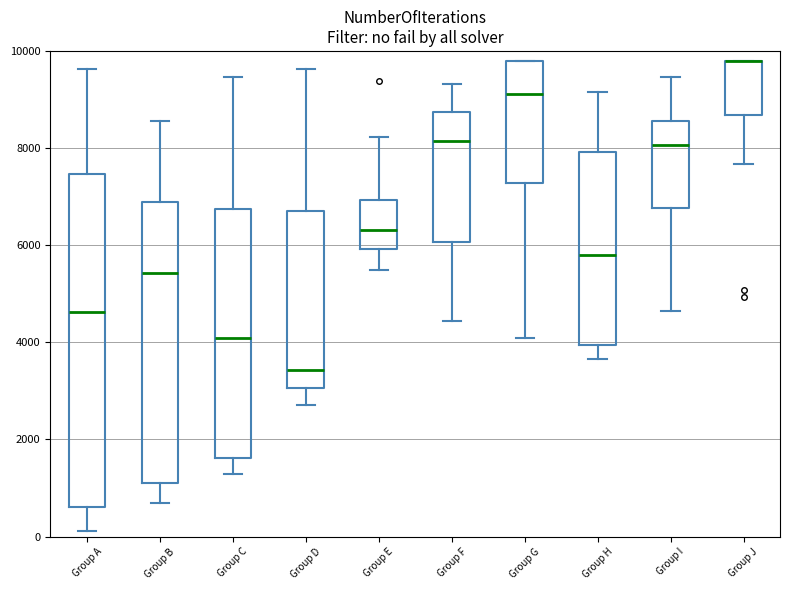

Where is the upper edge of the box for Group J on the y-axis? The values are not printed on the chart, so give them approximately, as read against the axis.

9800